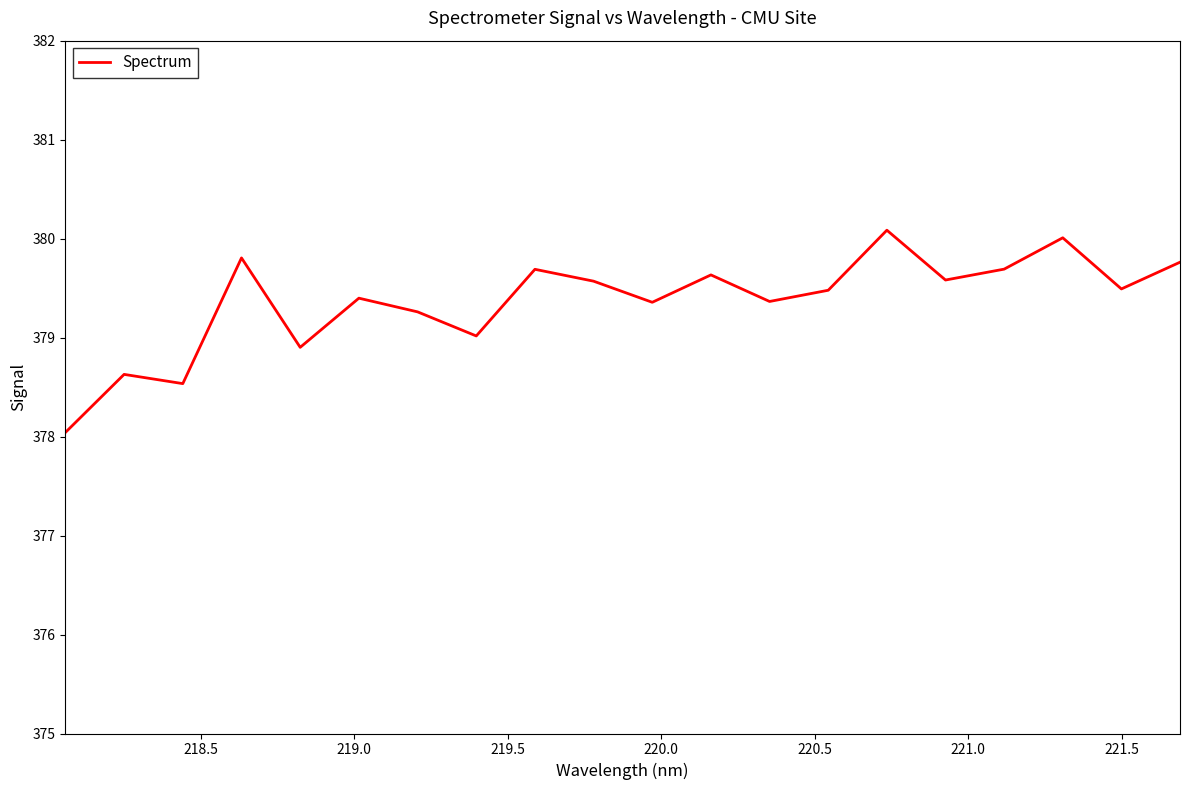

What is the difference between the maximum and minimum values?

2.0